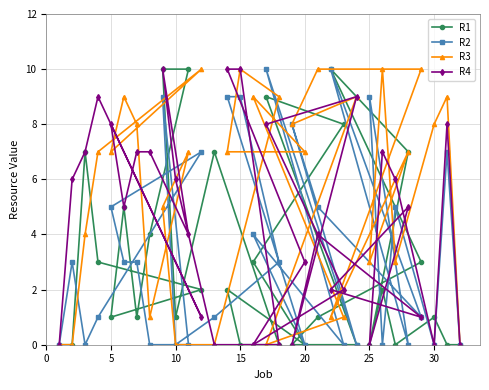

What is the value of the R1 point at the 11th from the left?

7